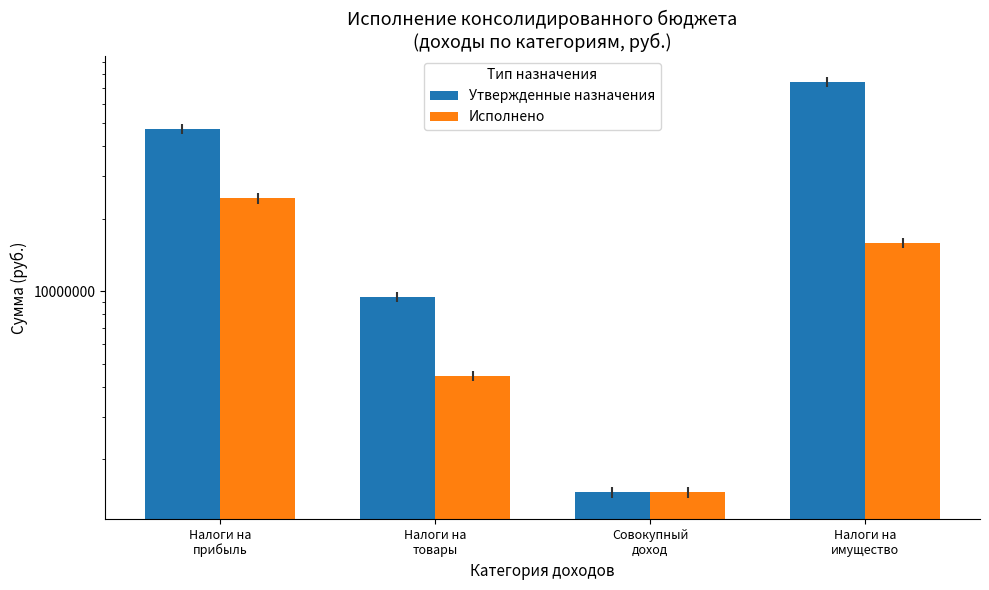

At which label is Утвержденные назначения closest to 37738650?

Налоги на
прибыль